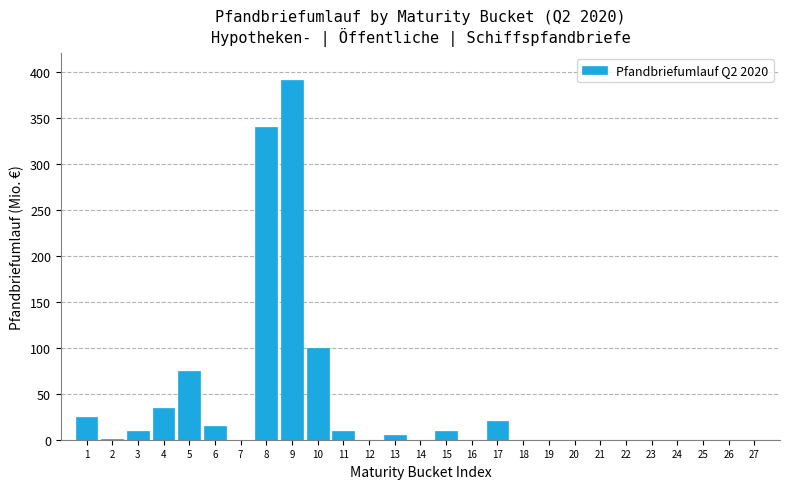

The value at 21 is 0. True or false?

True